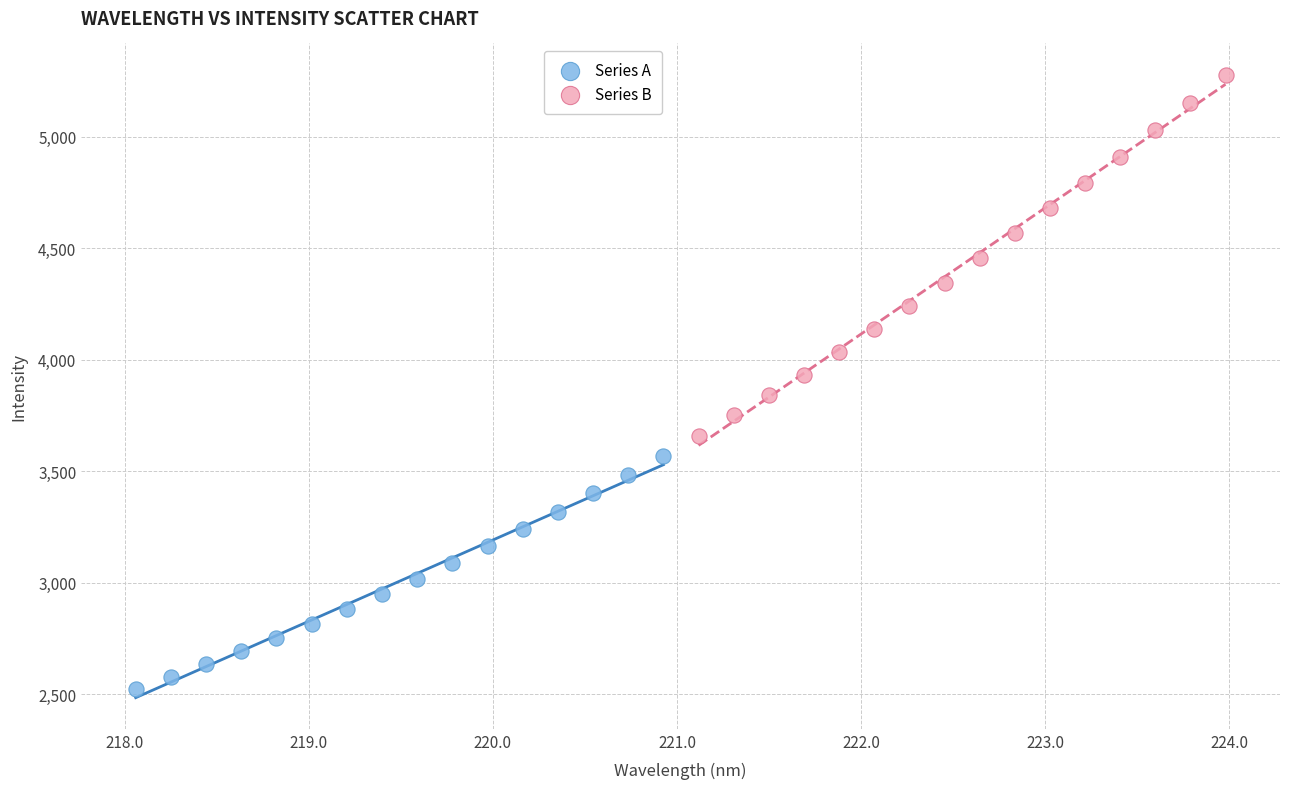

What are all the series names shown in the legend?

Series A, Series B